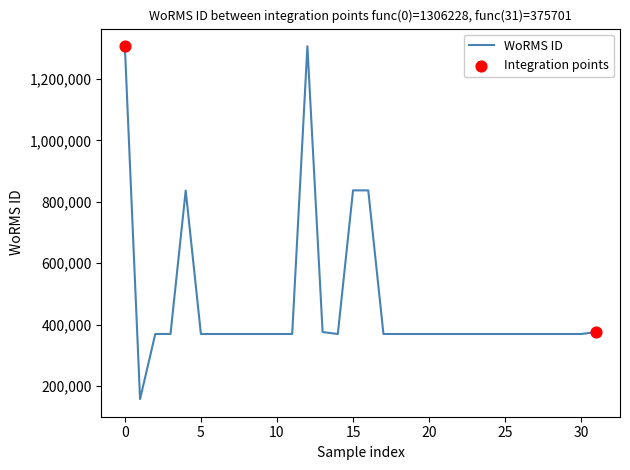

What is the difference between the maximum and minimum values?

1148762